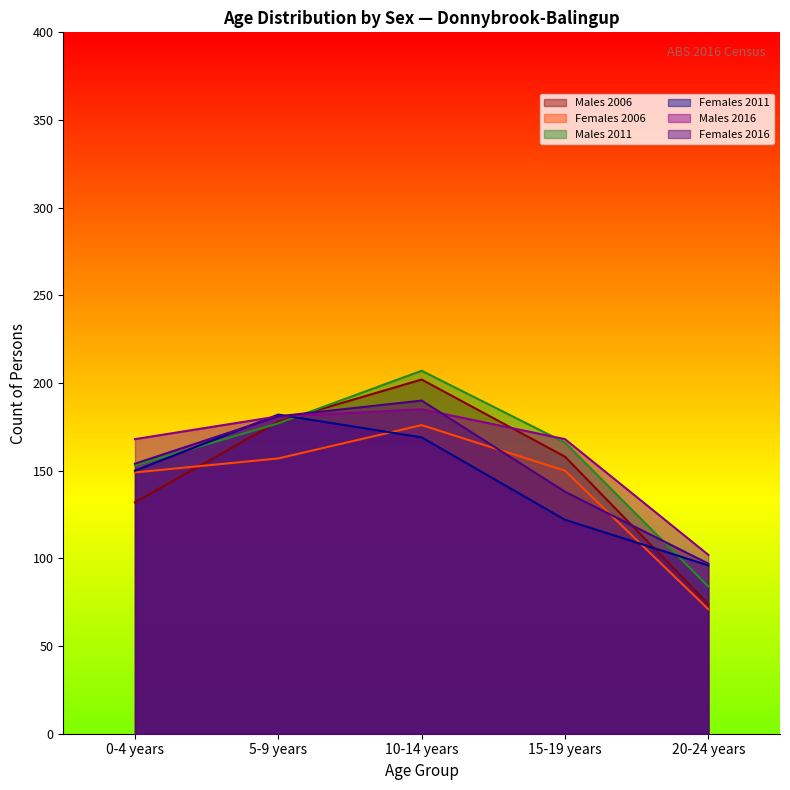

Which series has the largest range (max minus min)?

Males 2006